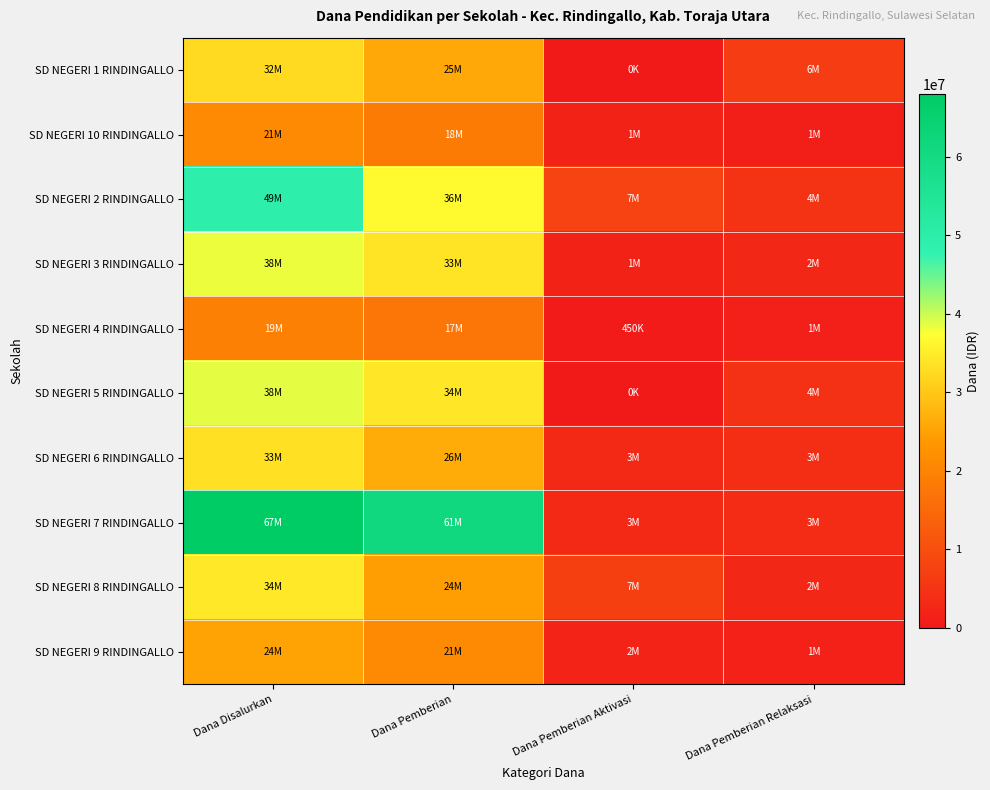

Which series has the largest total across all categories?

SD NEGERI 7 RINDINGALLO